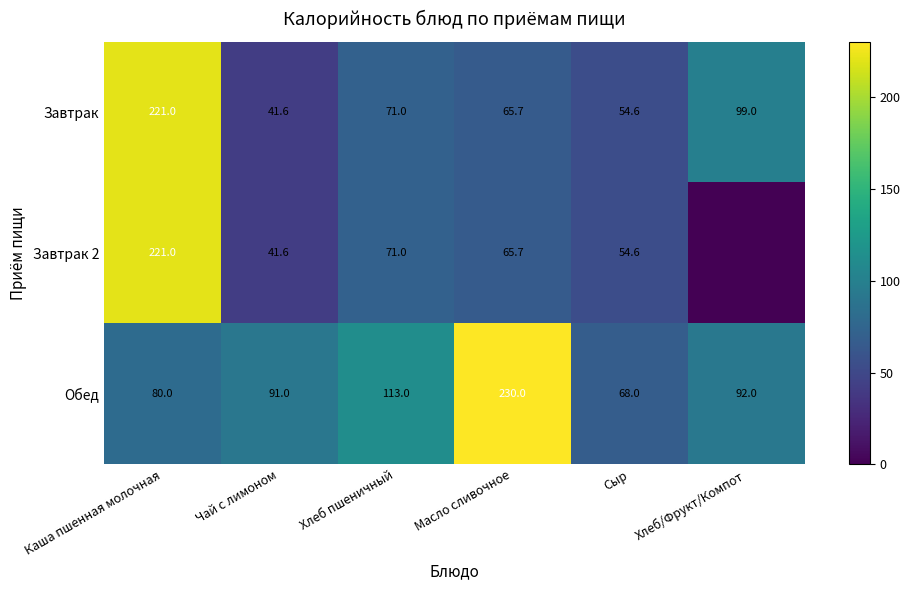

What is the sum of the Завтрак values at Сыр and Масло сливочное?

120.3